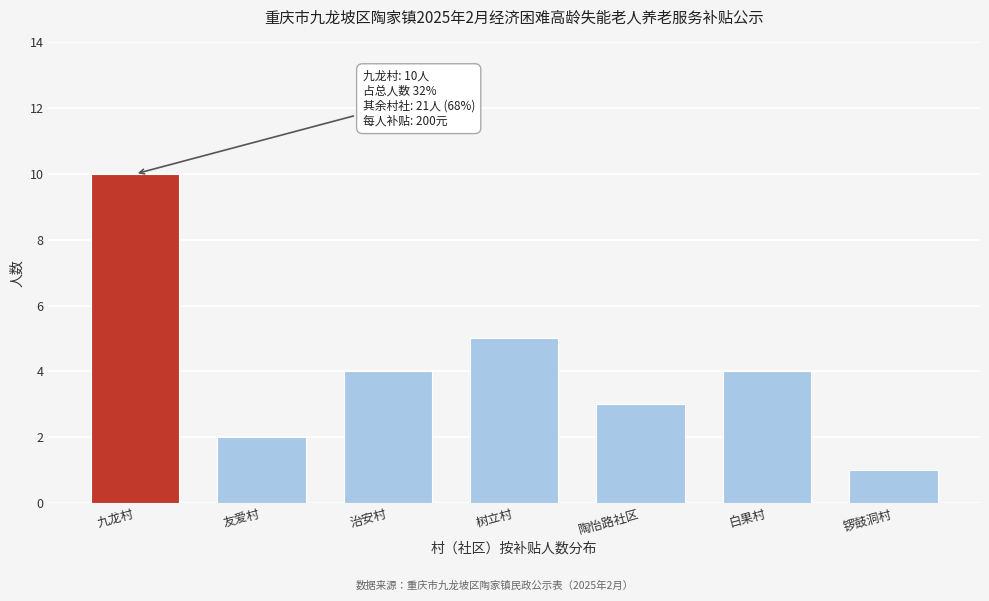

Reading right to left, what are all the values shown in this chart?

1	4	3	5	4	2	10